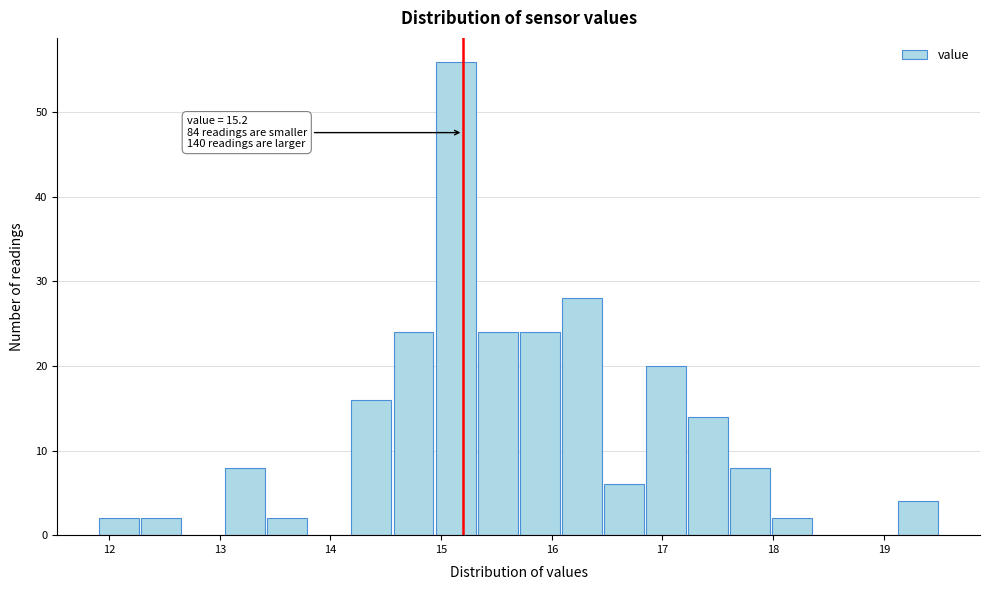

Around what value on the x-axis is the tallest bar? Give the approximate position of its centre, as read against the axis.

15.1